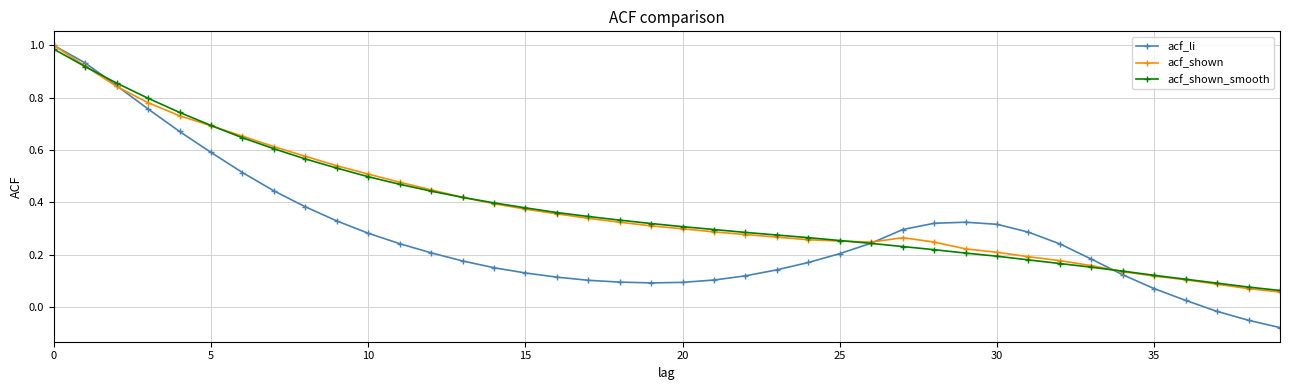

Which series has the widest spread of values?

acf_li